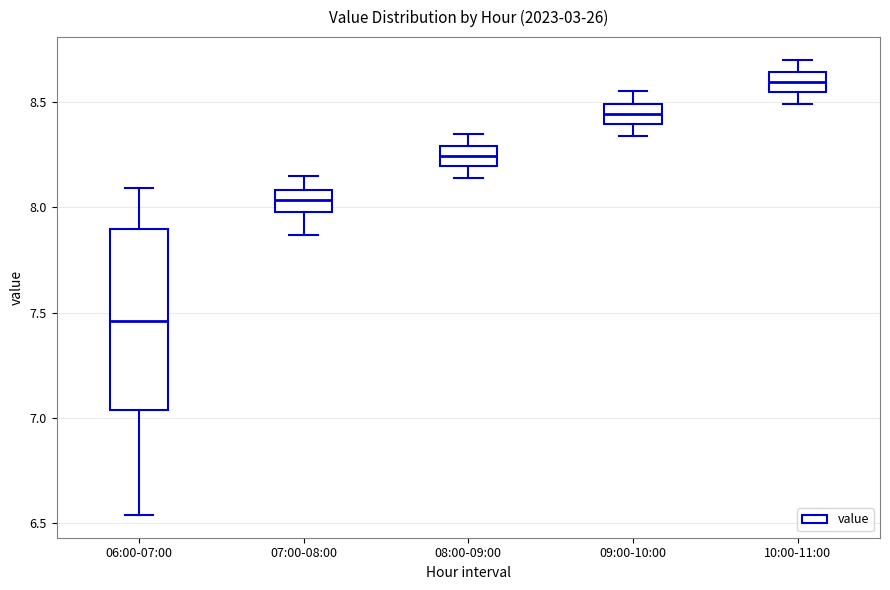

Where is the upper edge of the box for 10:00-11:00 on the y-axis? The values are not printed on the chart, so give them approximately, as read against the axis.

8.65